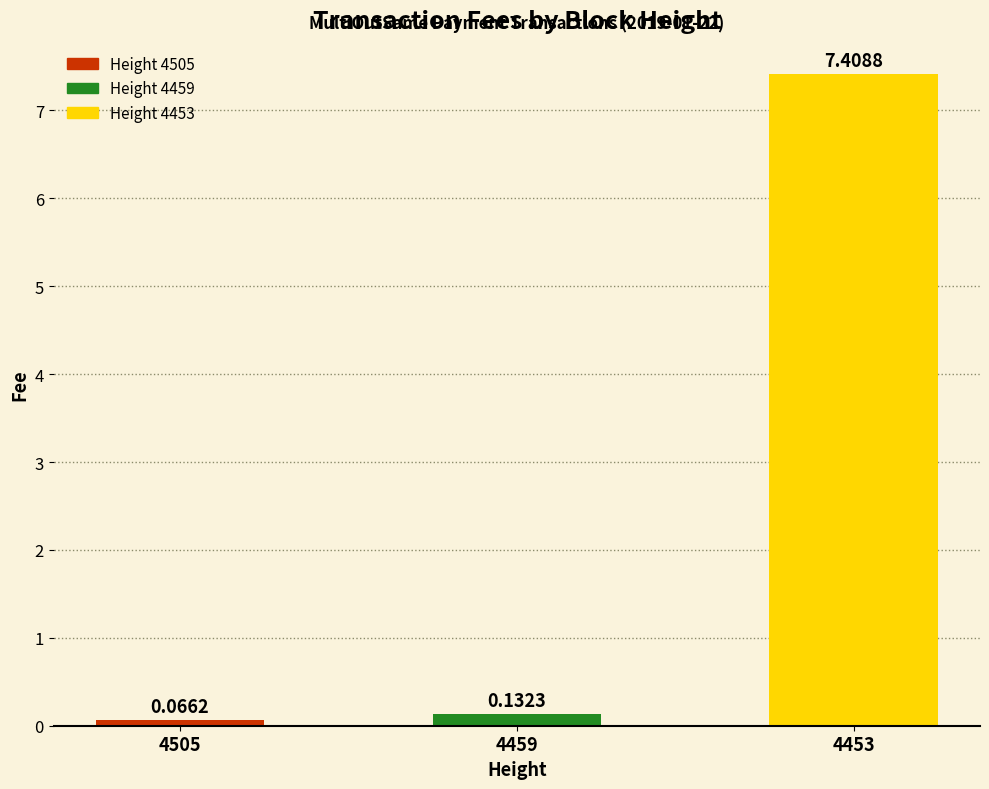

Rank the categories by value from lowest to highest.

4505, 4459, 4453